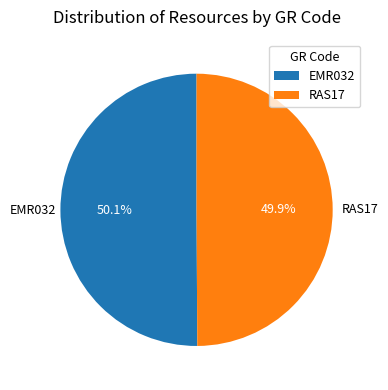

Does any single category account for the majority?

Yes